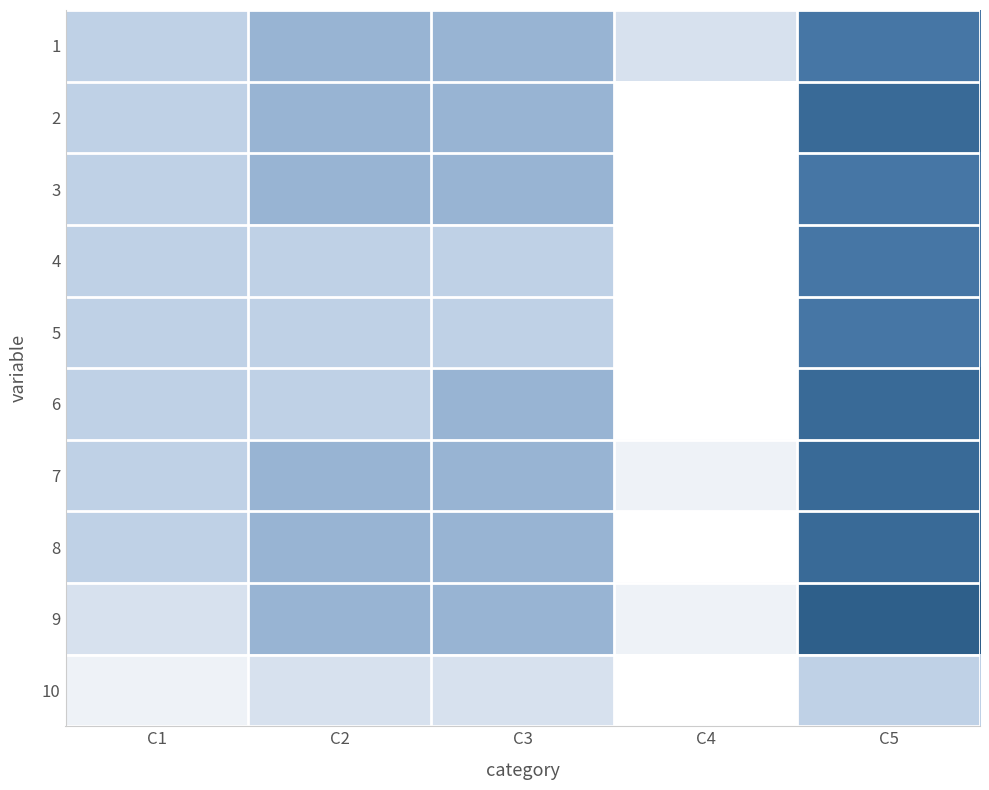

List the labels in order of 1 value, largest first.

C5, C2, C3, C1, C4